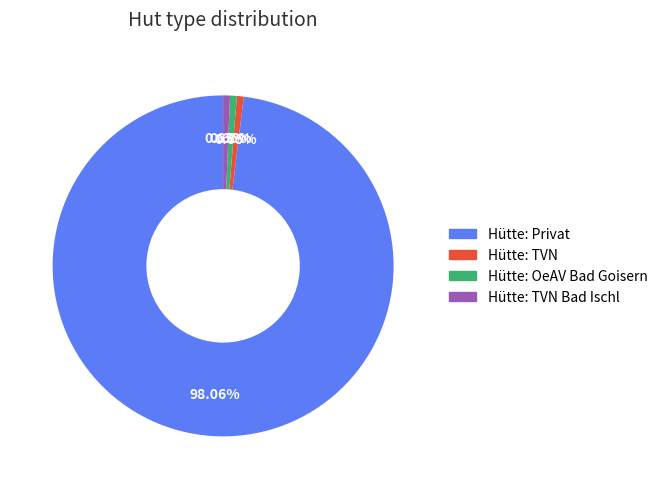

What portion of the pie excludes Hütte: Privat?

1.9%